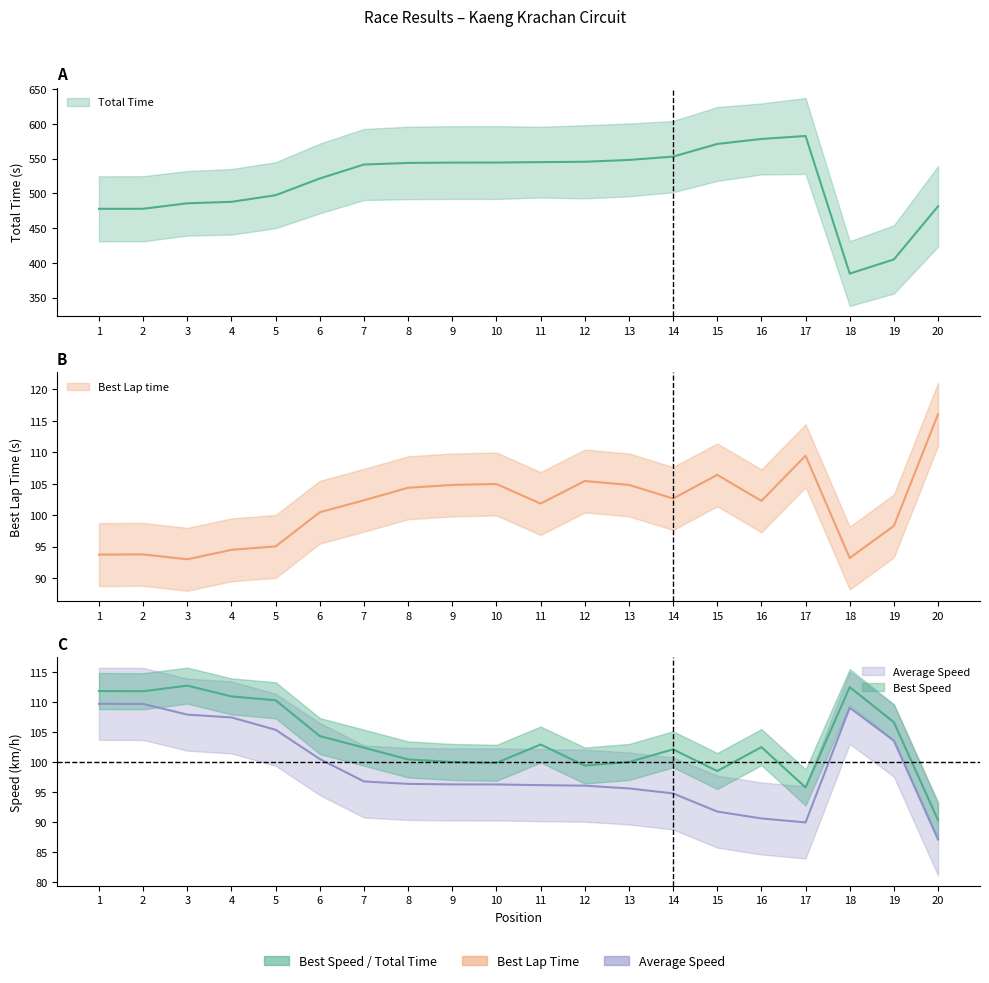

True or false: Best Speed has more than 0 points higher than both neighbors.

True